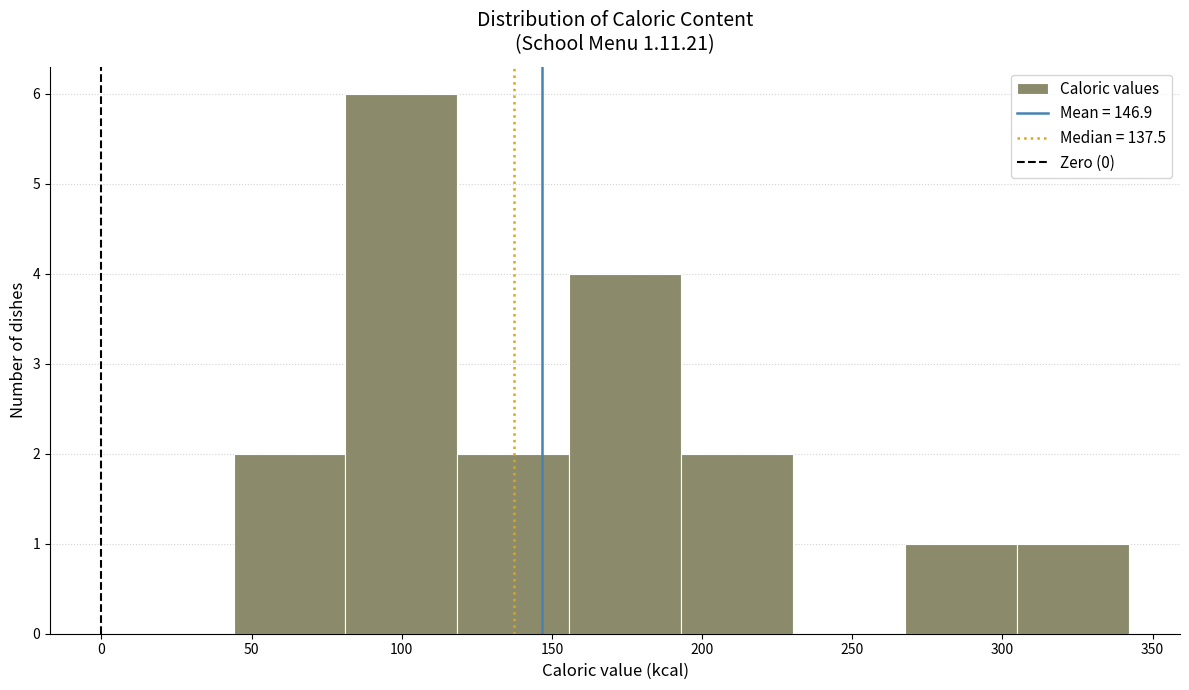

Reading left to right, transcribe this chart: for each bar, give the range it covers on the x-axis and its height. Neither the bar edges nor the heights are printed on the chart, so give them approximately, as read against the axes.

45 to 80: 2
80 to 120: 6
120 to 155: 2
155 to 195: 4
195 to 230: 2
230 to 270: 0
270 to 305: 1
305 to 340: 1